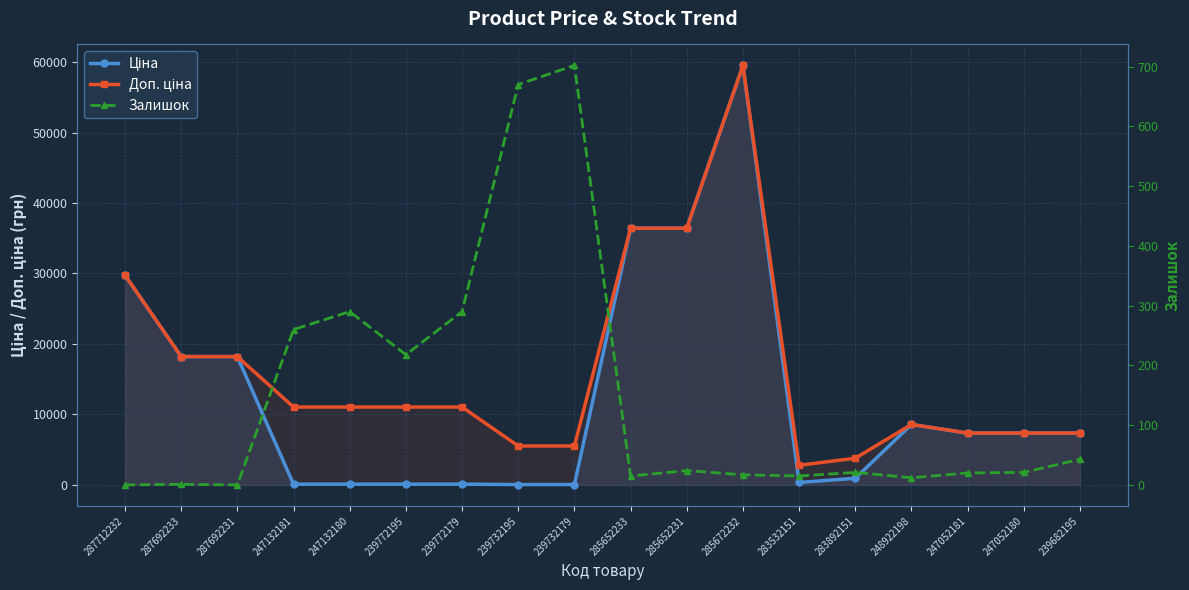

The value of Залишок at 239732195 is 1083.6. True or false?

False